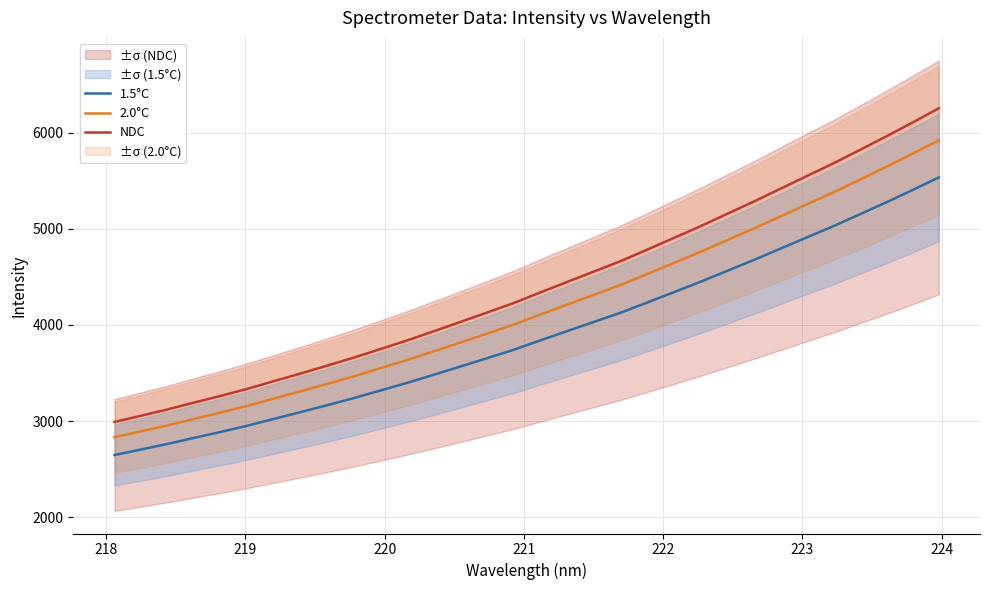

True or false: 2.0°C and 1.5°C cross at least once.

False